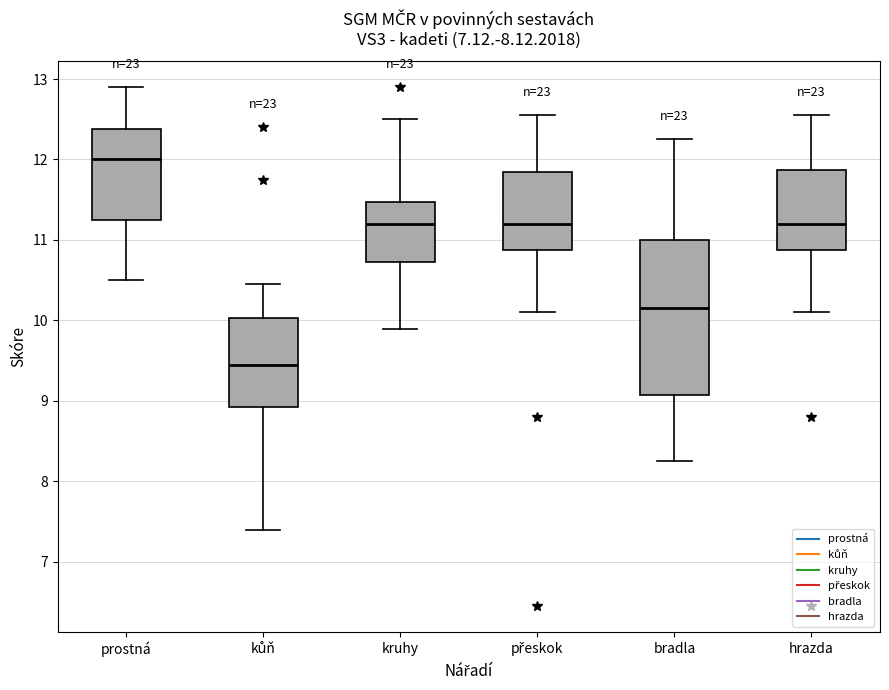

Which box is the tallest, from its lower edge to its upper edge?

bradla